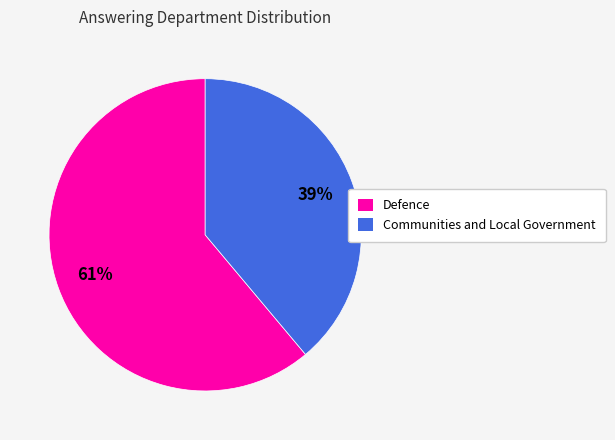

To the nearest percent, what is the combined percentage of Communities and Local Government and Defence?

100%